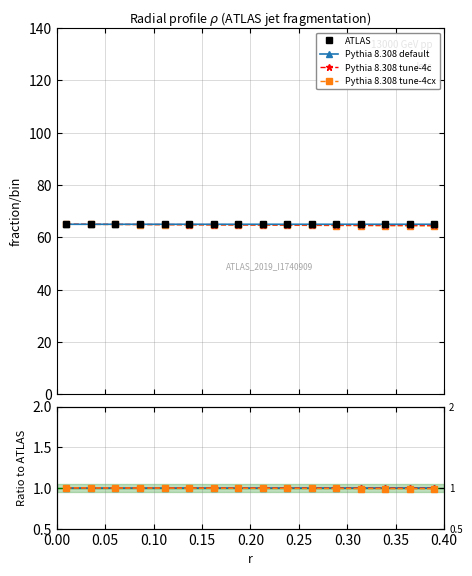

What value does the Pythia 8.308 default series have at 0.05?

1.0